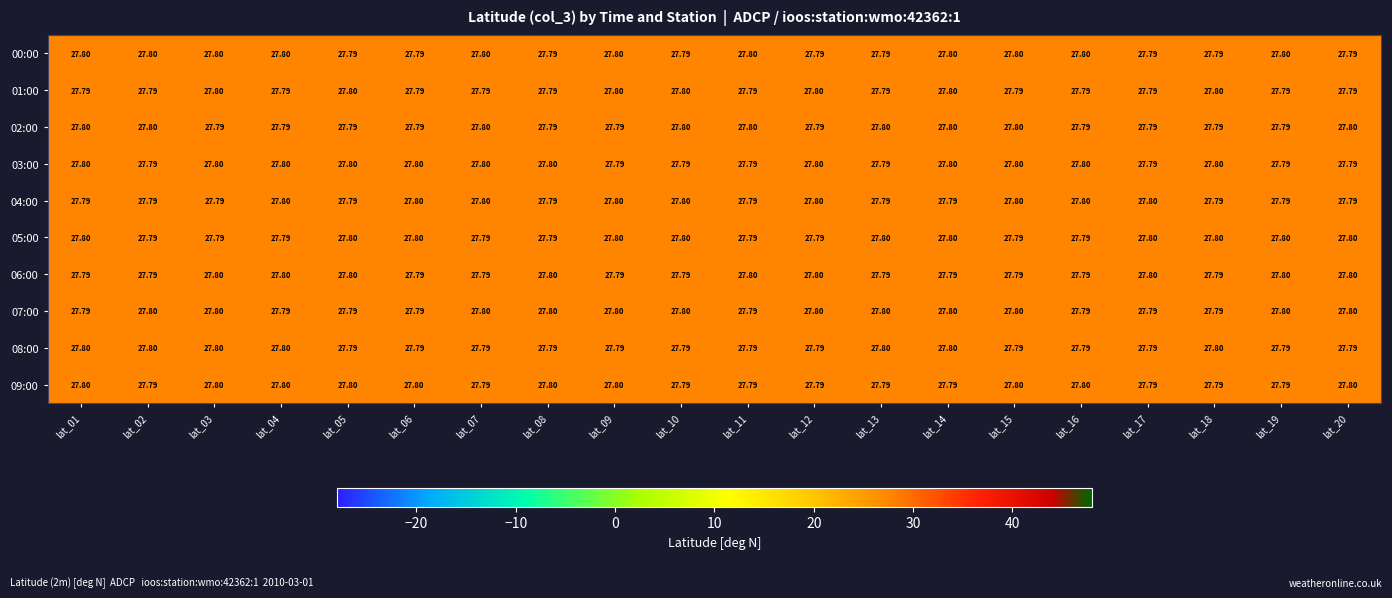

At which category is the sum across all series the highest?

lat_14